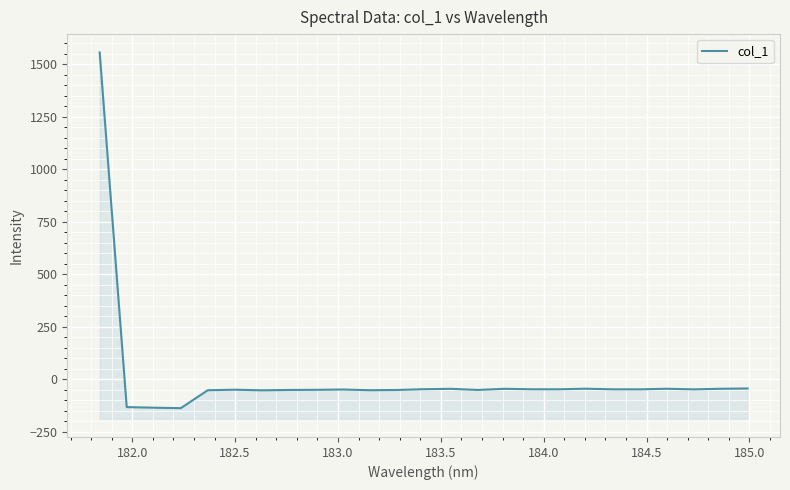

Does the chart display data point markers on the line(s)?

No